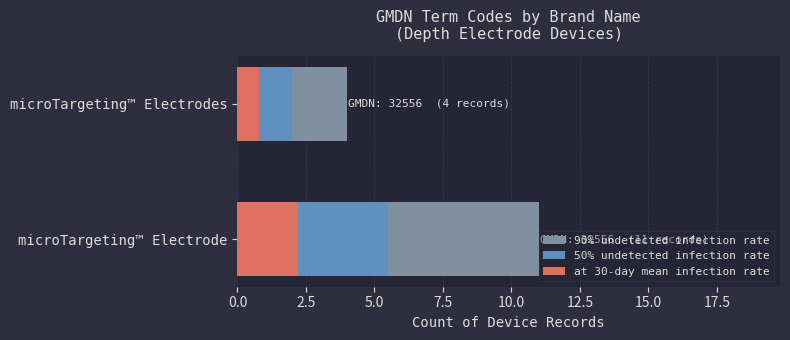

What is the spread (max minus min) of values at microTargeting™ Electrode?

8.8